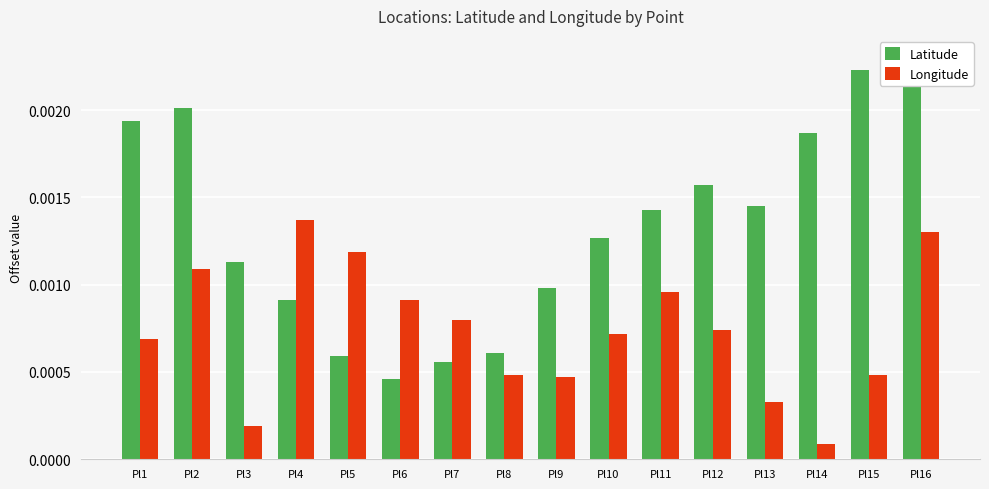

Rank the series by their maximum value, from highest to lowest.

Latitude, Longitude